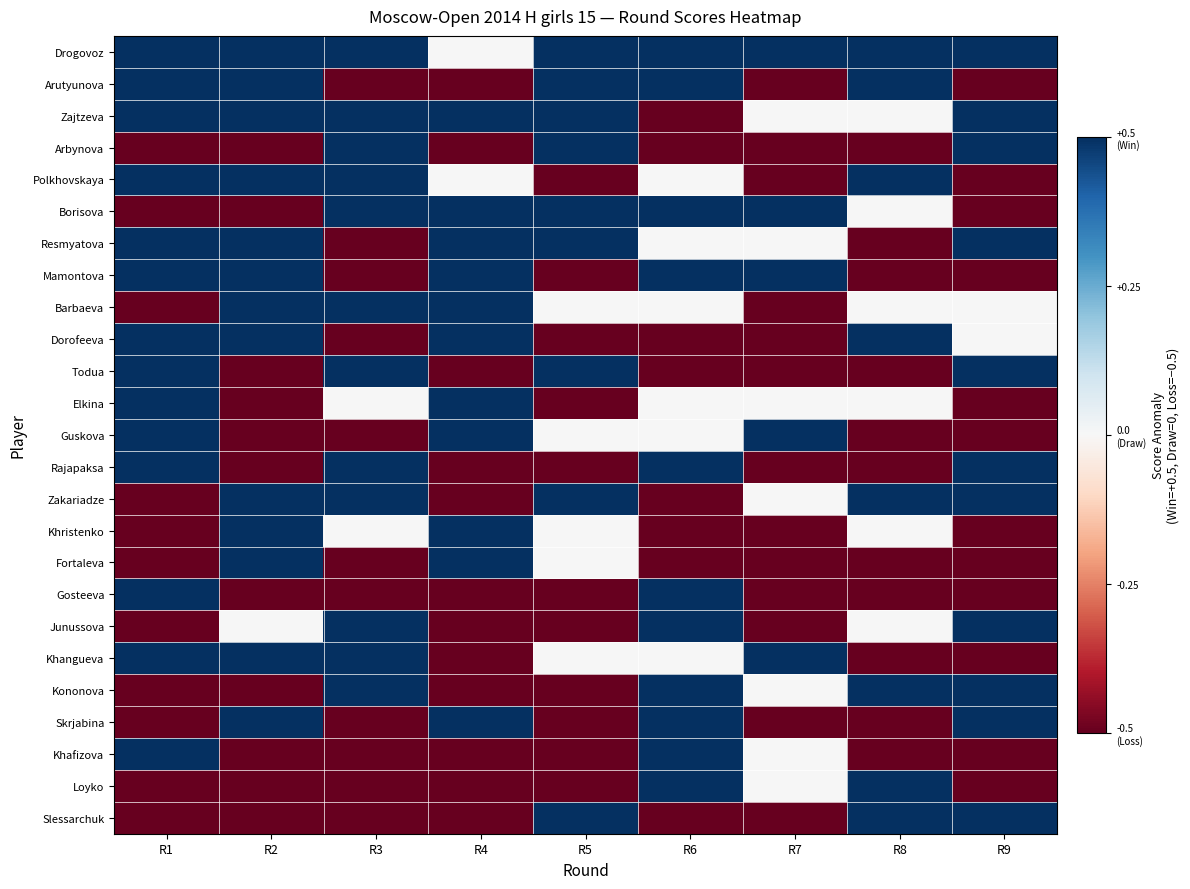

Reading right to left, transcribe all the data shown in this chart.

Drogovoz: R9=0.5	R8=0.5	R7=0.5	R6=0.5	R5=0.5	R4=0.0	R3=0.5	R2=0.5	R1=0.5
Arutyunova: R9=-0.5	R8=0.5	R7=-0.5	R6=0.5	R5=0.5	R4=-0.5	R3=-0.5	R2=0.5	R1=0.5
Zajtzeva: R9=0.5	R8=0.0	R7=0.0	R6=-0.5	R5=0.5	R4=0.5	R3=0.5	R2=0.5	R1=0.5
Arbynova: R9=0.5	R8=-0.5	R7=-0.5	R6=-0.5	R5=0.5	R4=-0.5	R3=0.5	R2=-0.5	R1=-0.5
Polkhovskaya: R9=-0.5	R8=0.5	R7=-0.5	R6=0.0	R5=-0.5	R4=0.0	R3=0.5	R2=0.5	R1=0.5
Borisova: R9=-0.5	R8=0.0	R7=0.5	R6=0.5	R5=0.5	R4=0.5	R3=0.5	R2=-0.5	R1=-0.5
Resmyatova: R9=0.5	R8=-0.5	R7=0.0	R6=0.0	R5=0.5	R4=0.5	R3=-0.5	R2=0.5	R1=0.5
Mamontova: R9=-0.5	R8=-0.5	R7=0.5	R6=0.5	R5=-0.5	R4=0.5	R3=-0.5	R2=0.5	R1=0.5
Barbaeva: R9=0.0	R8=0.0	R7=-0.5	R6=0.0	R5=0.0	R4=0.5	R3=0.5	R2=0.5	R1=-0.5
Dorofeeva: R9=0.0	R8=0.5	R7=-0.5	R6=-0.5	R5=-0.5	R4=0.5	R3=-0.5	R2=0.5	R1=0.5
Todua: R9=0.5	R8=-0.5	R7=-0.5	R6=-0.5	R5=0.5	R4=-0.5	R3=0.5	R2=-0.5	R1=0.5
Elkina: R9=-0.5	R8=0.0	R7=0.0	R6=0.0	R5=-0.5	R4=0.5	R3=0.0	R2=-0.5	R1=0.5
Guskova: R9=-0.5	R8=-0.5	R7=0.5	R6=0.0	R5=0.0	R4=0.5	R3=-0.5	R2=-0.5	R1=0.5
Rajapaksa: R9=0.5	R8=-0.5	R7=-0.5	R6=0.5	R5=-0.5	R4=-0.5	R3=0.5	R2=-0.5	R1=0.5
Zakariadze: R9=0.5	R8=0.5	R7=0.0	R6=-0.5	R5=0.5	R4=-0.5	R3=0.5	R2=0.5	R1=-0.5
Khristenko: R9=-0.5	R8=0.0	R7=-0.5	R6=-0.5	R5=0.0	R4=0.5	R3=0.0	R2=0.5	R1=-0.5
Fortaleva: R9=-0.5	R8=-0.5	R7=-0.5	R6=-0.5	R5=0.0	R4=0.5	R3=-0.5	R2=0.5	R1=-0.5
Gosteeva: R9=-0.5	R8=-0.5	R7=-0.5	R6=0.5	R5=-0.5	R4=-0.5	R3=-0.5	R2=-0.5	R1=0.5
Junussova: R9=0.5	R8=0.0	R7=-0.5	R6=0.5	R5=-0.5	R4=-0.5	R3=0.5	R2=0.0	R1=-0.5
Khangueva: R9=-0.5	R8=-0.5	R7=0.5	R6=0.0	R5=0.0	R4=-0.5	R3=0.5	R2=0.5	R1=0.5
Kononova: R9=0.5	R8=0.5	R7=0.0	R6=0.5	R5=-0.5	R4=-0.5	R3=0.5	R2=-0.5	R1=-0.5
Skrjabina: R9=0.5	R8=-0.5	R7=-0.5	R6=0.5	R5=-0.5	R4=0.5	R3=-0.5	R2=0.5	R1=-0.5
Khafizova: R9=-0.5	R8=-0.5	R7=0.0	R6=0.5	R5=-0.5	R4=-0.5	R3=-0.5	R2=-0.5	R1=0.5
Loyko: R9=-0.5	R8=0.5	R7=0.0	R6=0.5	R5=-0.5	R4=-0.5	R3=-0.5	R2=-0.5	R1=-0.5
Slessarchuk: R9=0.5	R8=0.5	R7=-0.5	R6=-0.5	R5=0.5	R4=-0.5	R3=-0.5	R2=-0.5	R1=-0.5